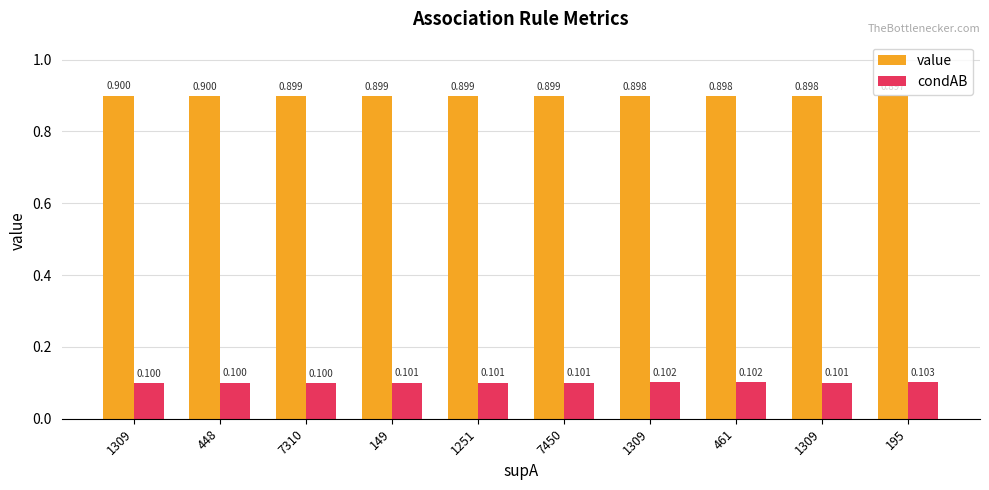

What is the spread (max minus min) of values at 448?

0.8